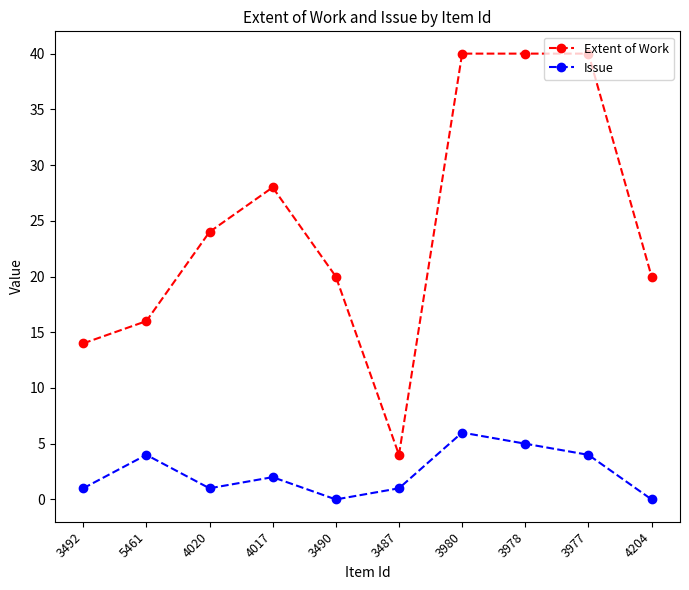

True or false: Extent of Work and Issue cross at least once.

False